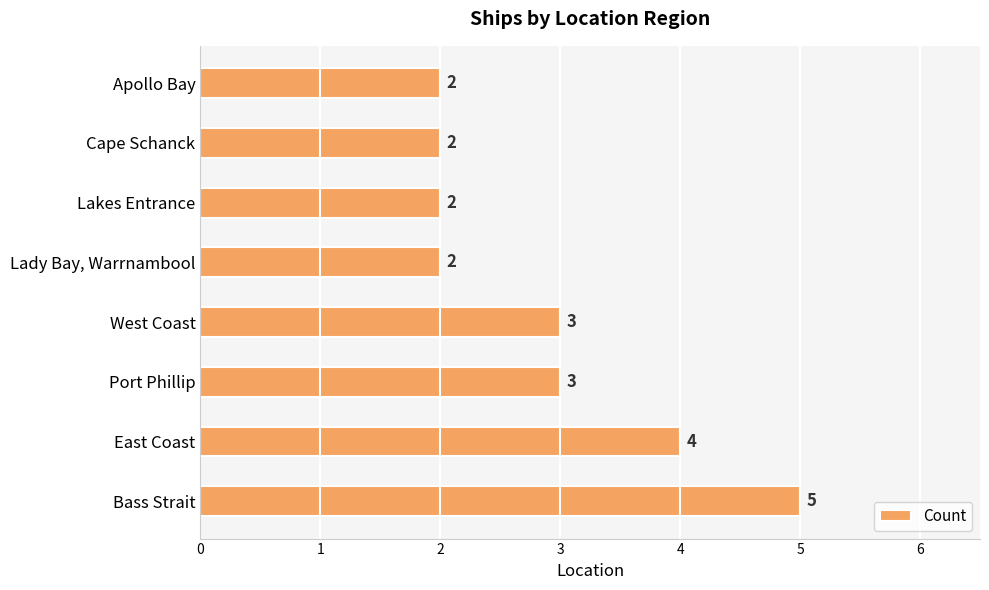

What is the difference between the maximum and minimum values?

3